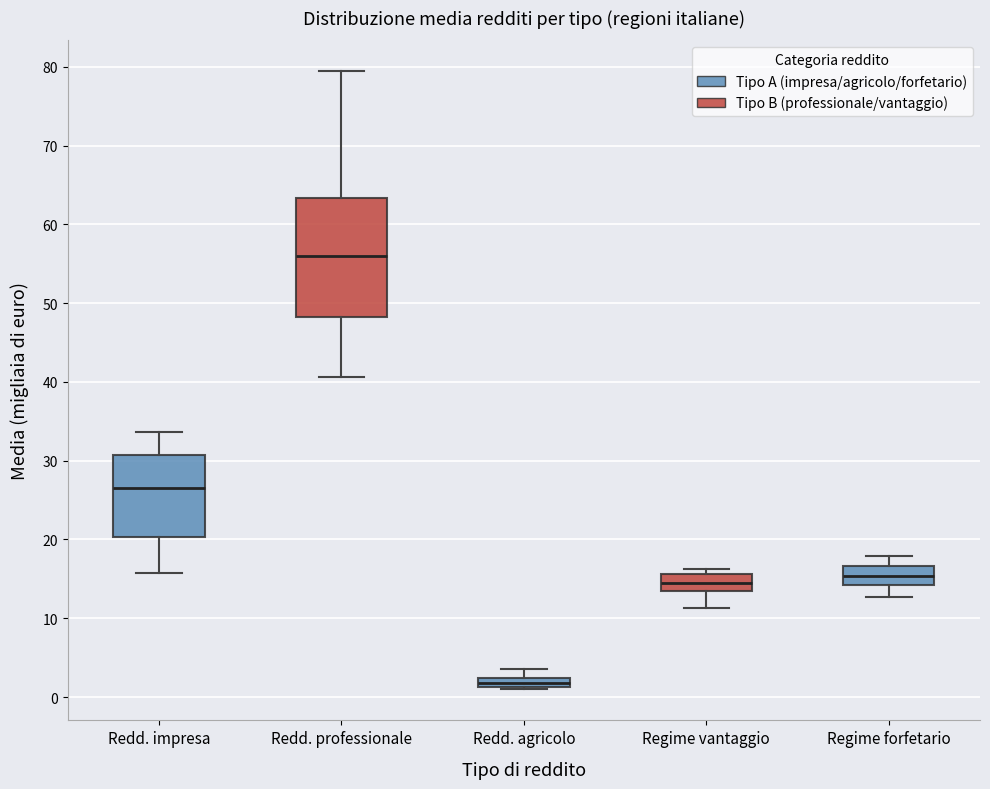

Which box has the lowest median line?

Redd. agricolo